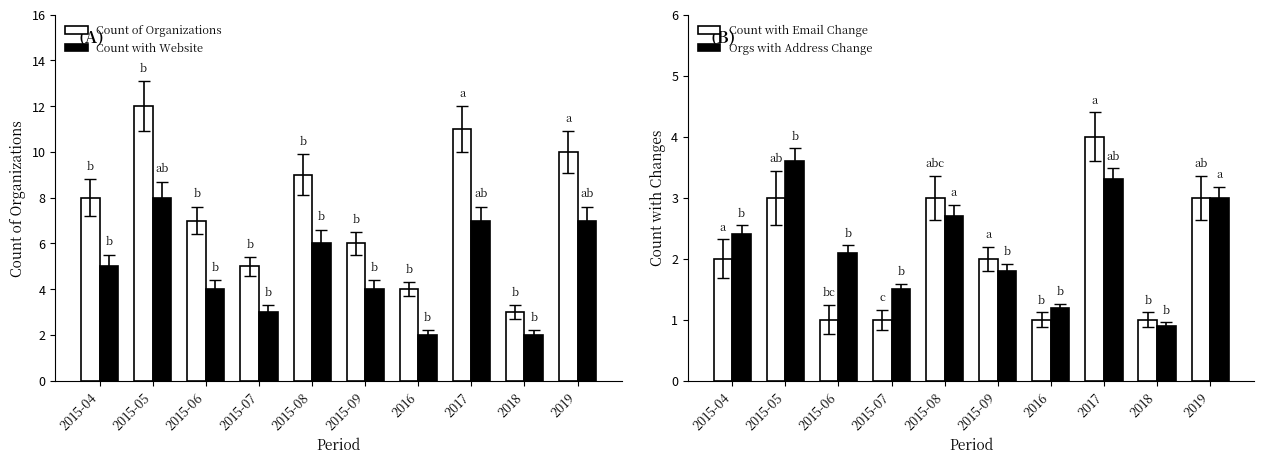

What is the greatest value displayed?

12.0